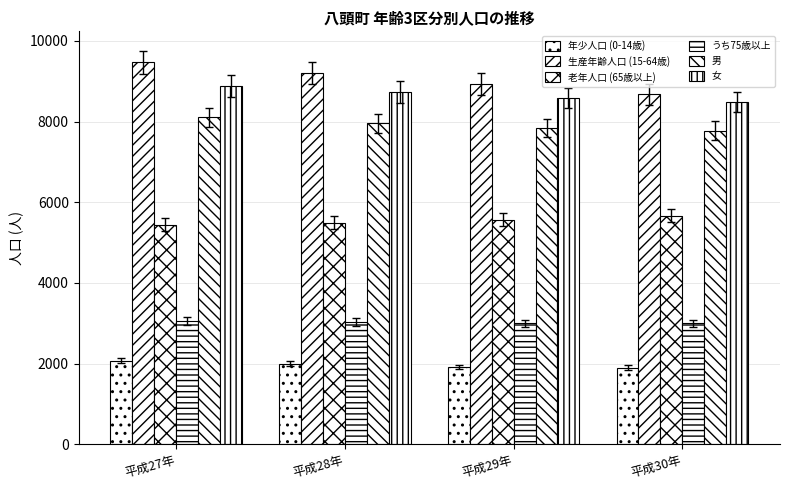

Reading left to right, what are all the values shown in this chart?

年少人口 (0-14歳): 2075	1994	1919	1904
生産年齢人口 (15-64歳): 9463	9196	8922	8671
老年人口 (65歳以上): 5439	5489	5572	5670
うち75歳以上: 3056	3034	2999	3004
男: 8100	7955	7839	7772
女: 8885	8732	8582	8481